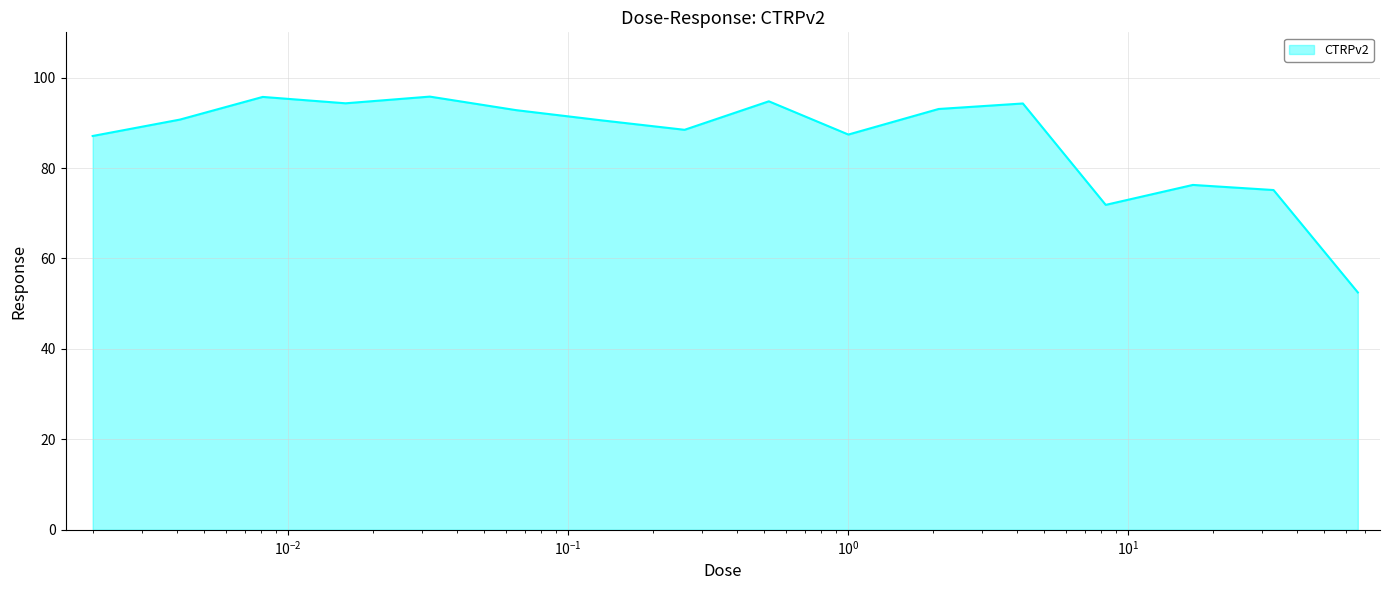

What is the minimum value shown in the chart?

52.5